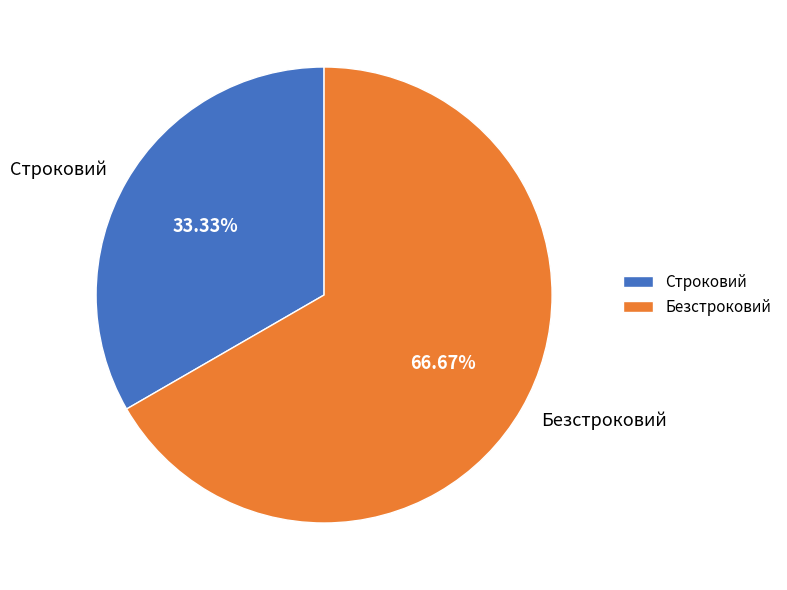

To the nearest percent, what is the average slice percentage?

50%